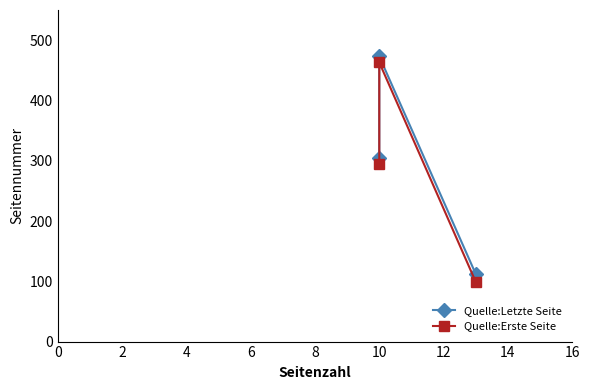

What is the lowest value of the Quelle:Letzte Seite series?

112